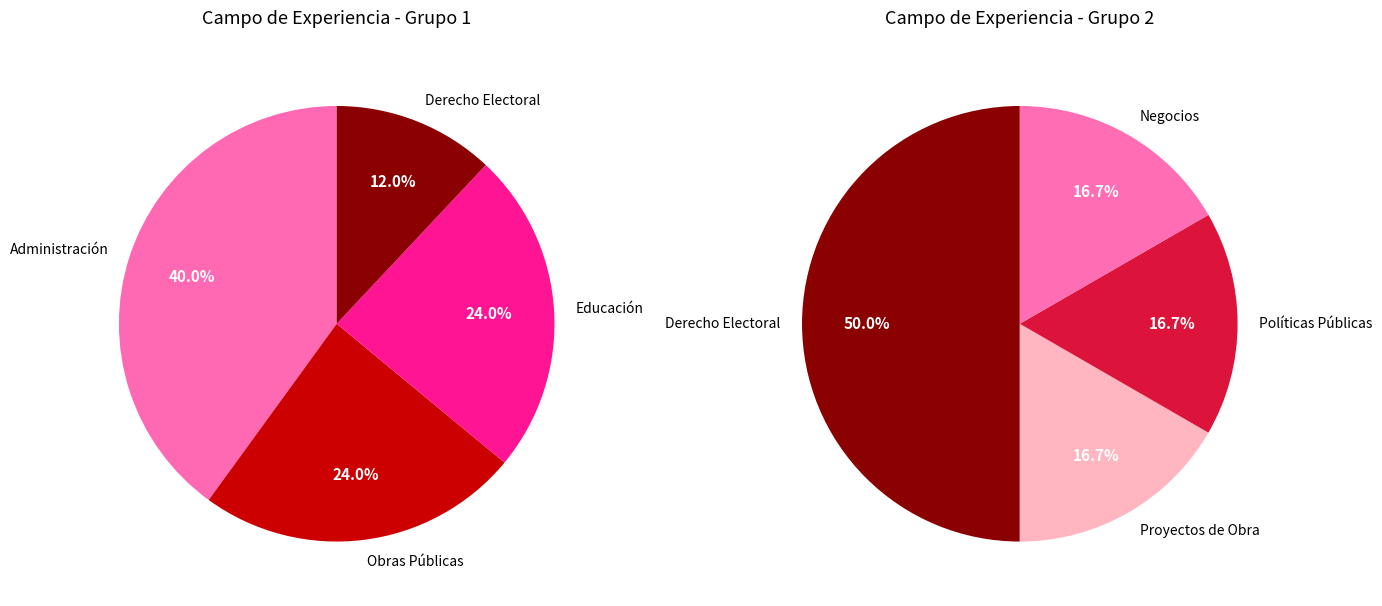

How many segments does this pie chart have?

7